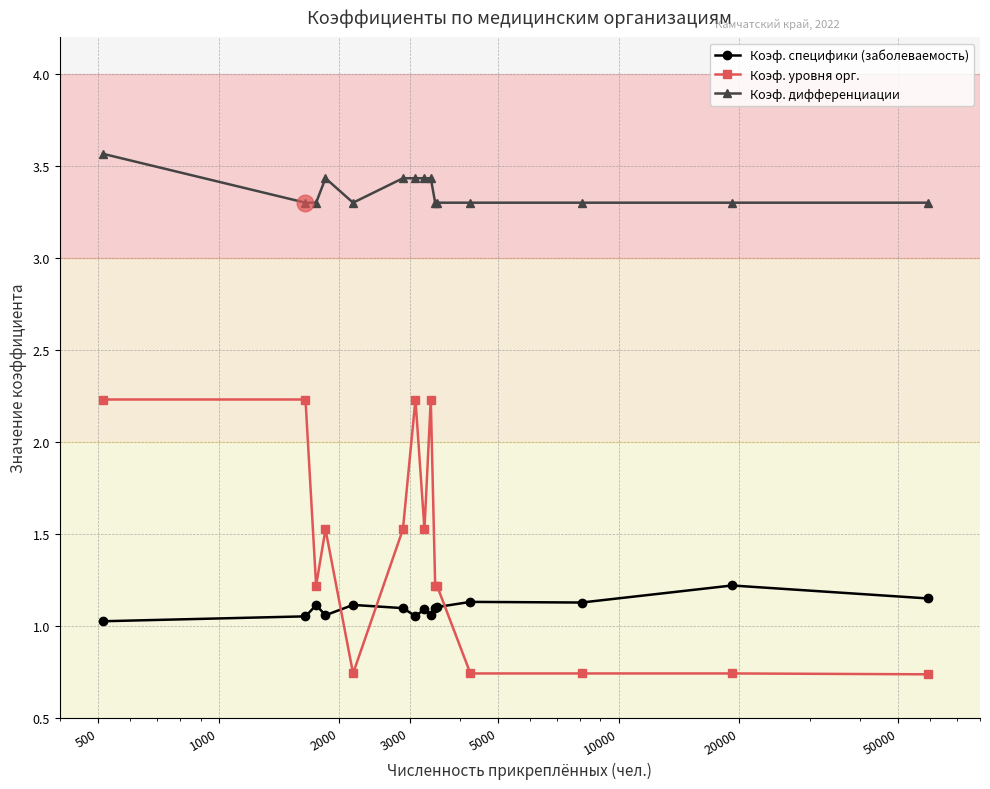

List the series in order of their peak value, lowest first.

Коэф. специфики (заболеваемость), Коэф. уровня орг., Коэф. дифференциации